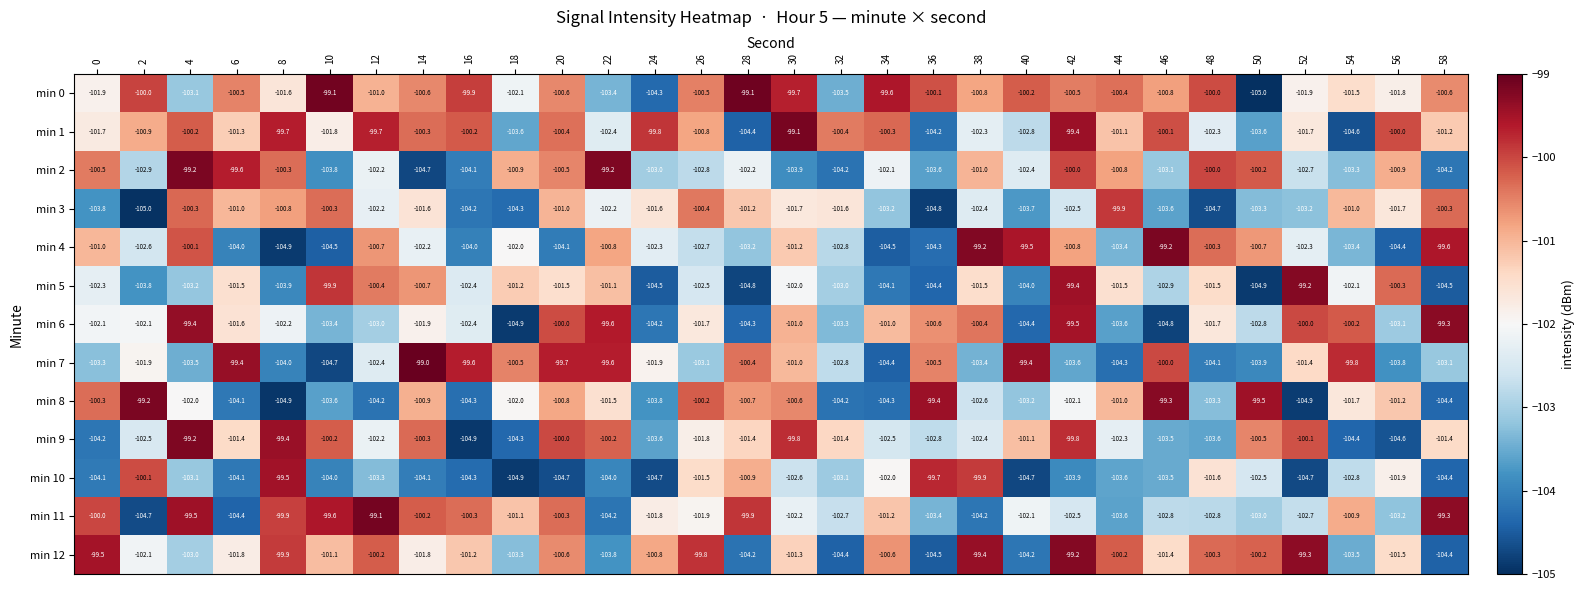

Which series has the widest spread of values?

min 0